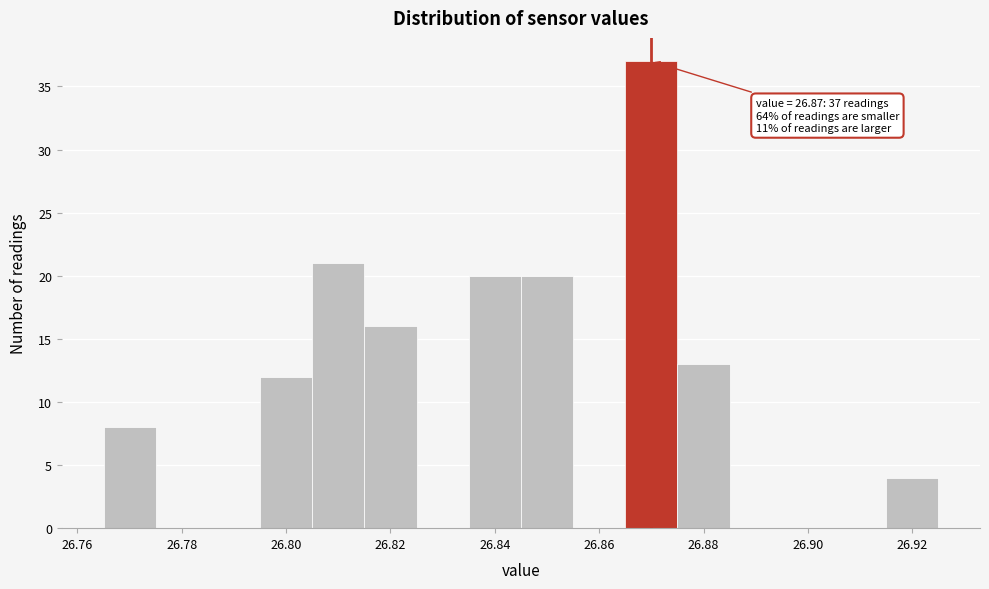

Over which range of the x-axis is the bar tallest?

26.865 to 26.875